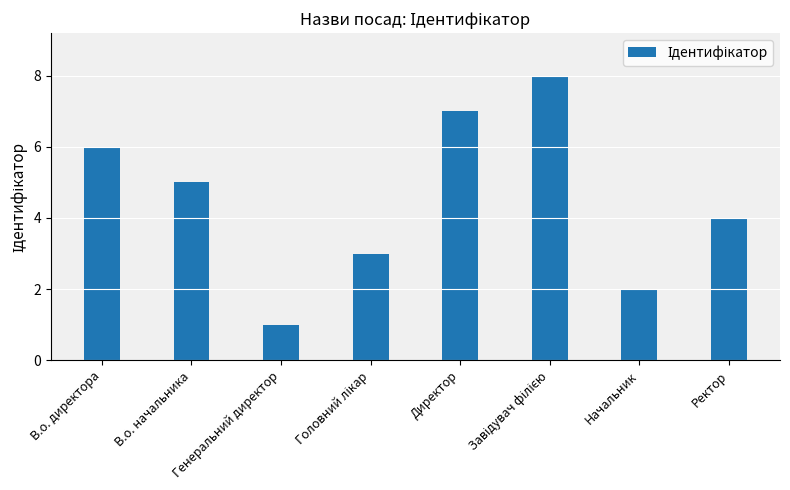

Where does the data first go above 5?

В.о. директора